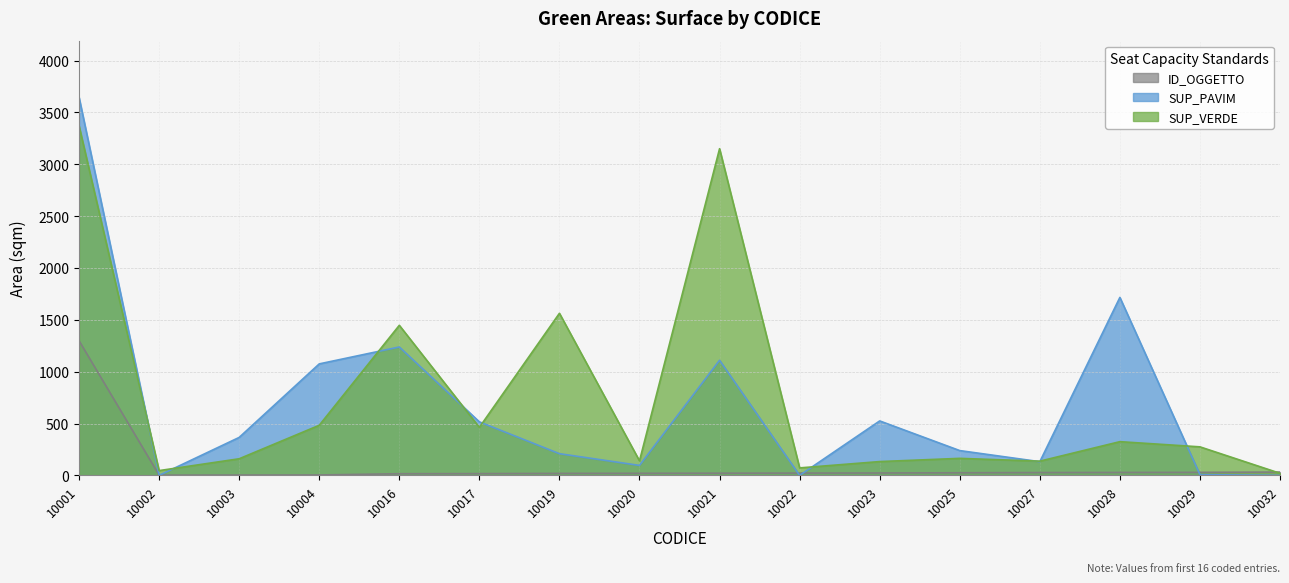

What is the average value of the SUP_VERDE series?

747